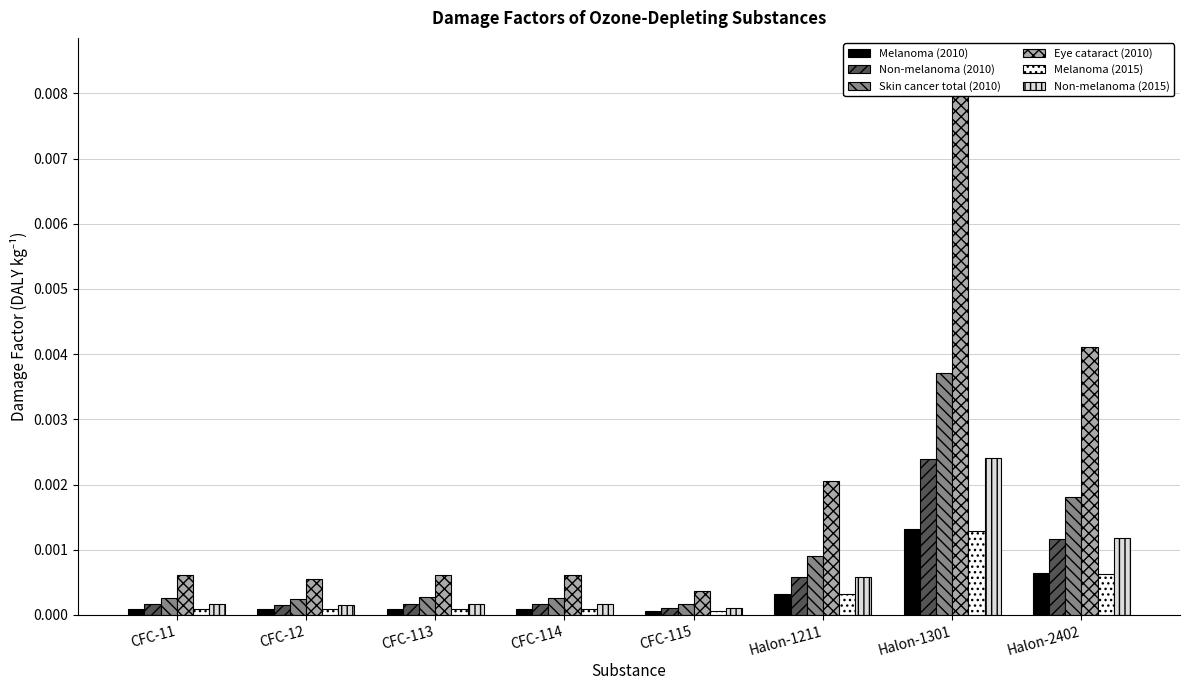

Reading left to right, what are all the values shown in this chart?

Melanoma (2010): CFC-11=0.0	CFC-12=0.0	CFC-113=0.0	CFC-114=0.0	CFC-115=0.0	Halon-1211=0.0	Halon-1301=0.0	Halon-2402=0.0
Non-melanoma (2010): CFC-11=0.0	CFC-12=0.0	CFC-113=0.0	CFC-114=0.0	CFC-115=0.0	Halon-1211=0.0	Halon-1301=0.0	Halon-2402=0.0
Skin cancer total (2010): CFC-11=0.0	CFC-12=0.0	CFC-113=0.0	CFC-114=0.0	CFC-115=0.0	Halon-1211=0.0	Halon-1301=0.0	Halon-2402=0.0
Eye cataract (2010): CFC-11=0.0	CFC-12=0.0	CFC-113=0.0	CFC-114=0.0	CFC-115=0.0	Halon-1211=0.0	Halon-1301=0.0	Halon-2402=0.0
Melanoma (2015): CFC-11=0.0	CFC-12=0.0	CFC-113=0.0	CFC-114=0.0	CFC-115=0.0	Halon-1211=0.0	Halon-1301=0.0	Halon-2402=0.0
Non-melanoma (2015): CFC-11=0.0	CFC-12=0.0	CFC-113=0.0	CFC-114=0.0	CFC-115=0.0	Halon-1211=0.0	Halon-1301=0.0	Halon-2402=0.0